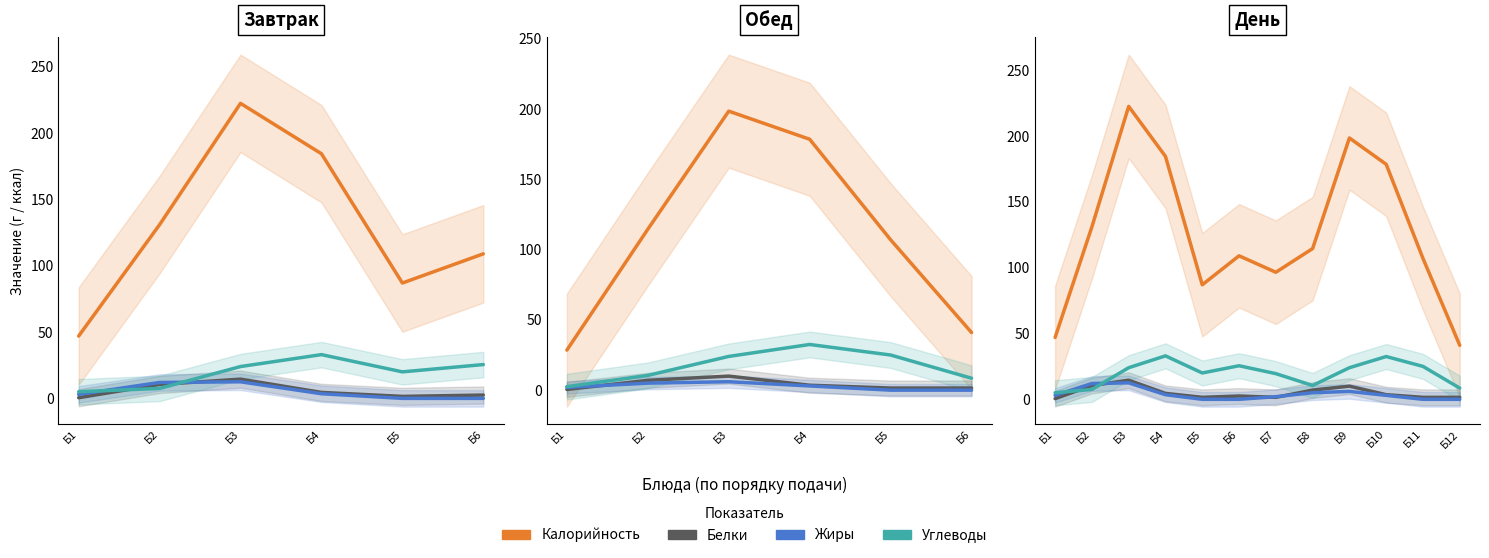

Reading left to right, extract all data points from this chart.

Калорийность: 47.0	131.0	222.5	184.5	87.0	109.0	96.5	114.5	198.5	178.5	107.0	41.0
Белки: 0.5	10.5	14.5	4.5	1.5	2.5	1.5	7.0	10.0	3.5	1.5	1.5
Жиры: 3.0	12.0	12.5	3.5	0.0	0.0	2.0	5.0	6.0	3.0	0.0	0.0
Углеводы: 5.0	7.5	24.0	33.0	20.0	25.5	19.5	10.5	24.0	32.5	25.0	8.5